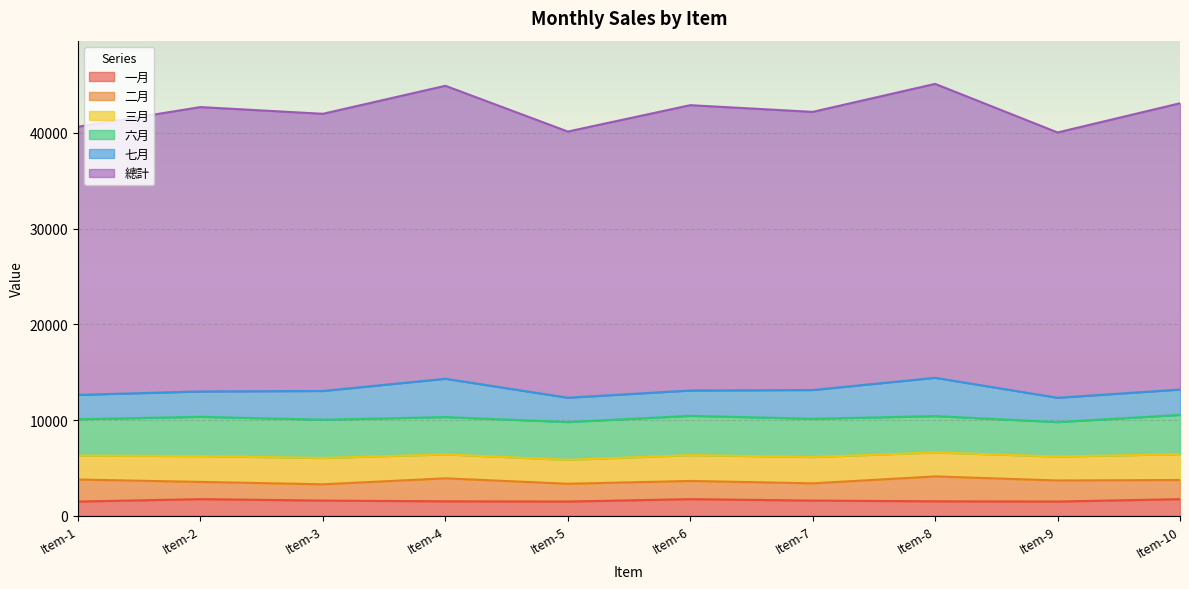

What is the average value of the 一月 series?

1600